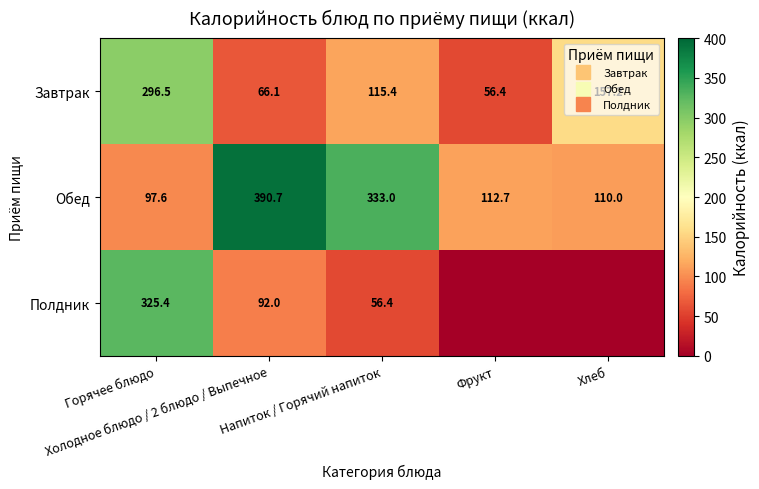

At which label does Обед first exceed 112?

Холодное блюдо / 2 блюдо / Выпечное